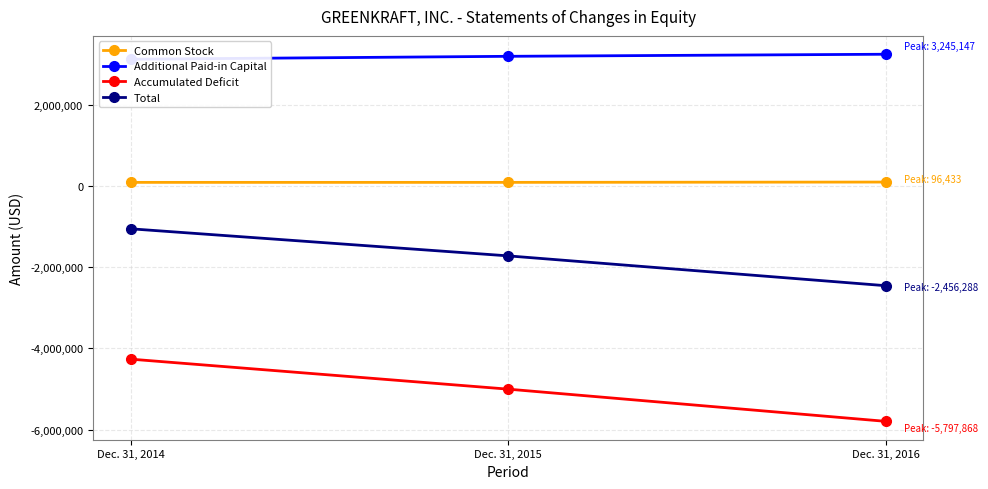

At which category is the sum across all series the highest?

Dec. 31, 2014